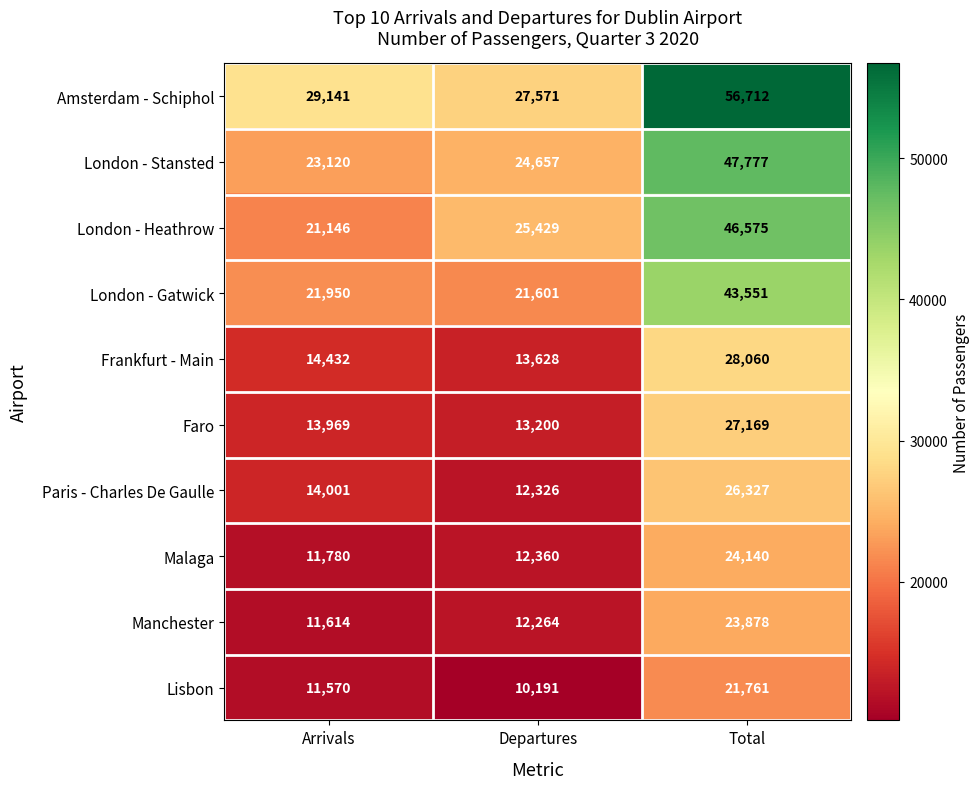

Is it true that Manchester equals 32386 at Total?

False